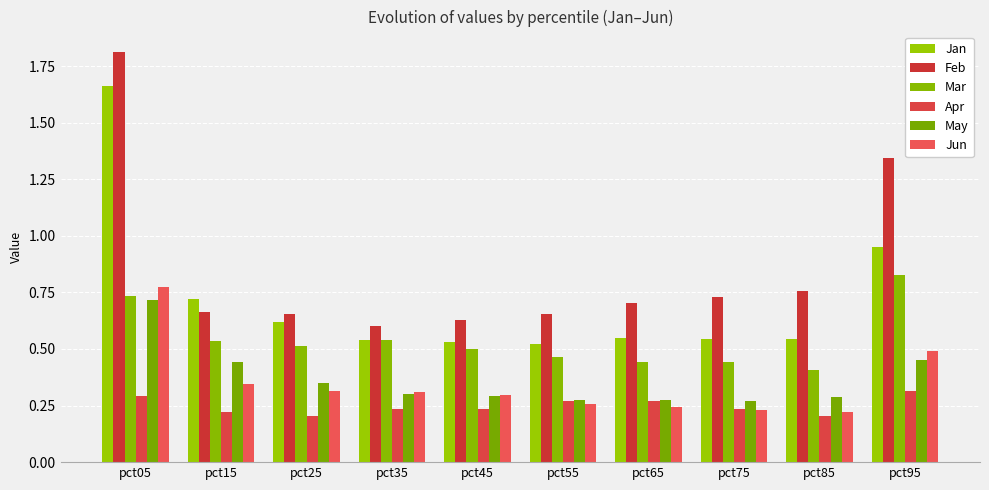

Which series has the widest spread of values?

Feb